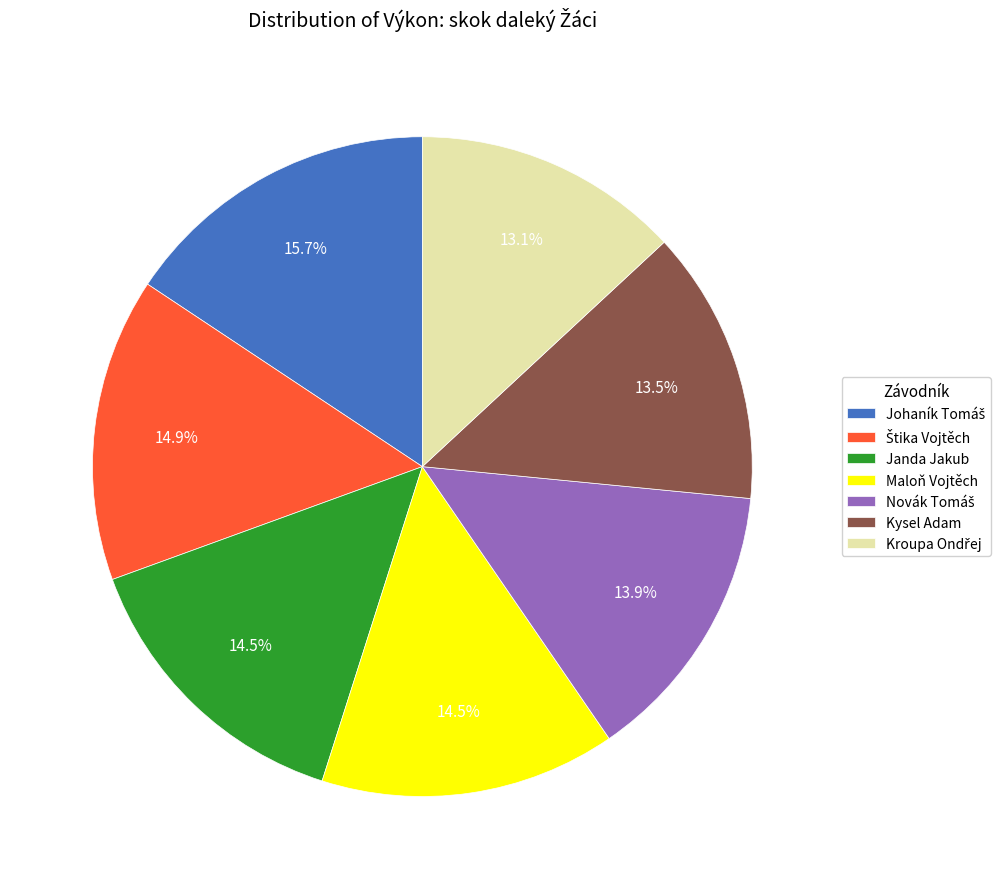

Is the sum of Kysel Adam and Janda Jakub greater than half?

No